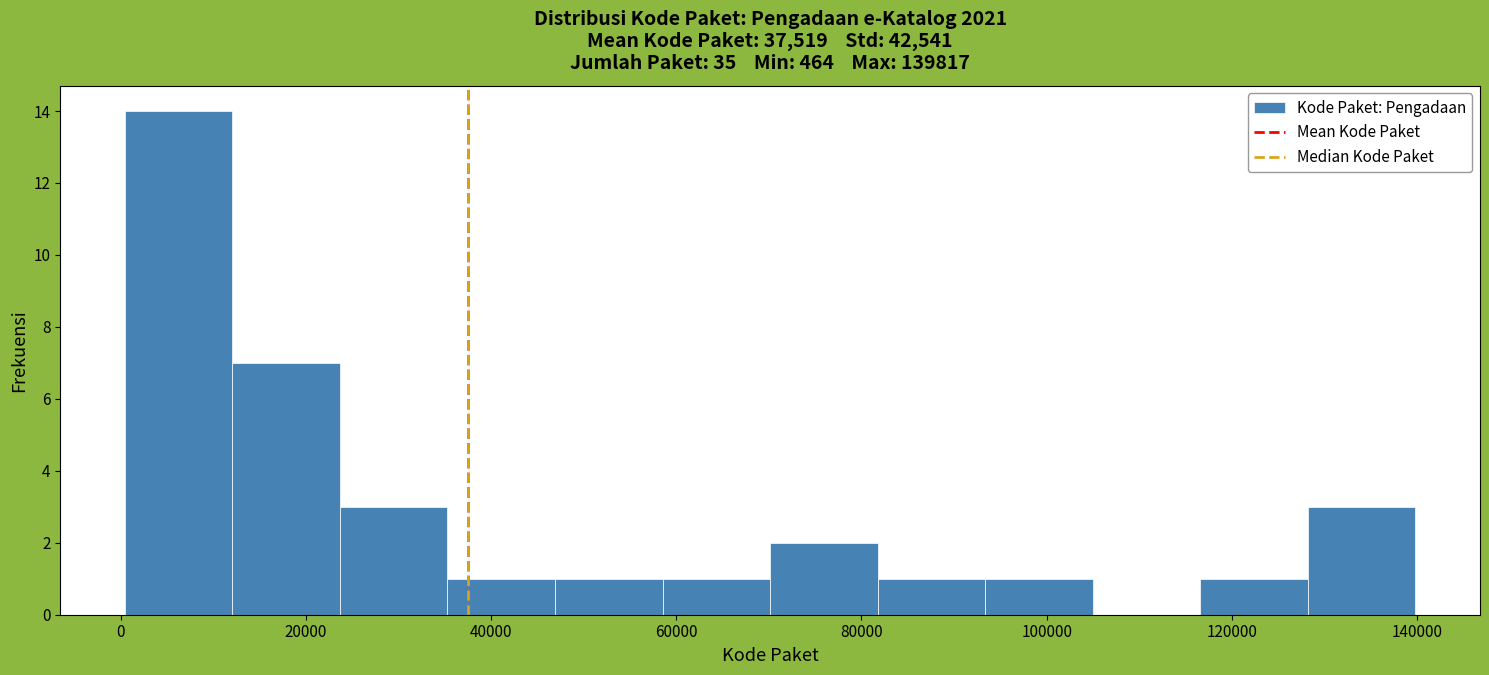

Reading left to right, transcribe this chart: for each bar, give the range it covers on the x-axis and its height. Neither the bar edges nor the heights are printed on the chart, so give them approximately, as read against the axes.

0 to 12000: 14
12000 to 24000: 7
24000 to 36000: 3
36000 to 46000: 1
46000 to 58000: 1
58000 to 70000: 1
70000 to 82000: 2
82000 to 94000: 1
94000 to 104000: 1
104000 to 116000: 0
116000 to 128000: 1
128000 to 140000: 3